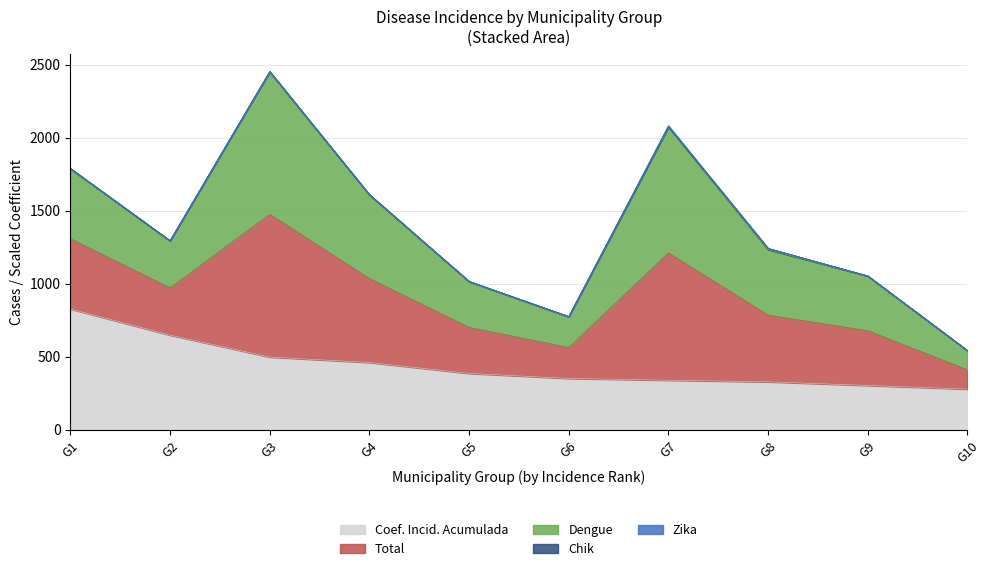

How many lines are shown in the chart?

5